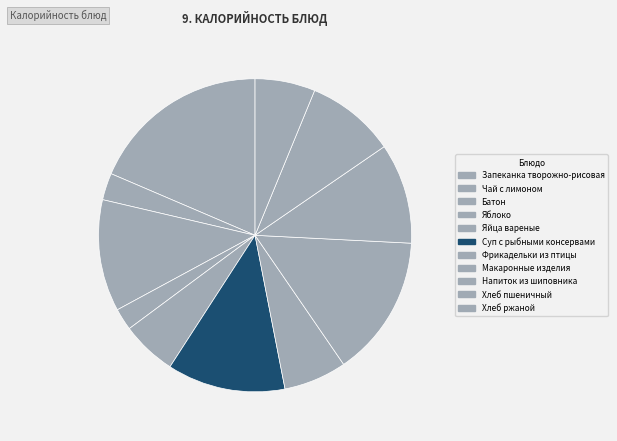

Does Чай с лимоном account for over 50% of the chart?

No